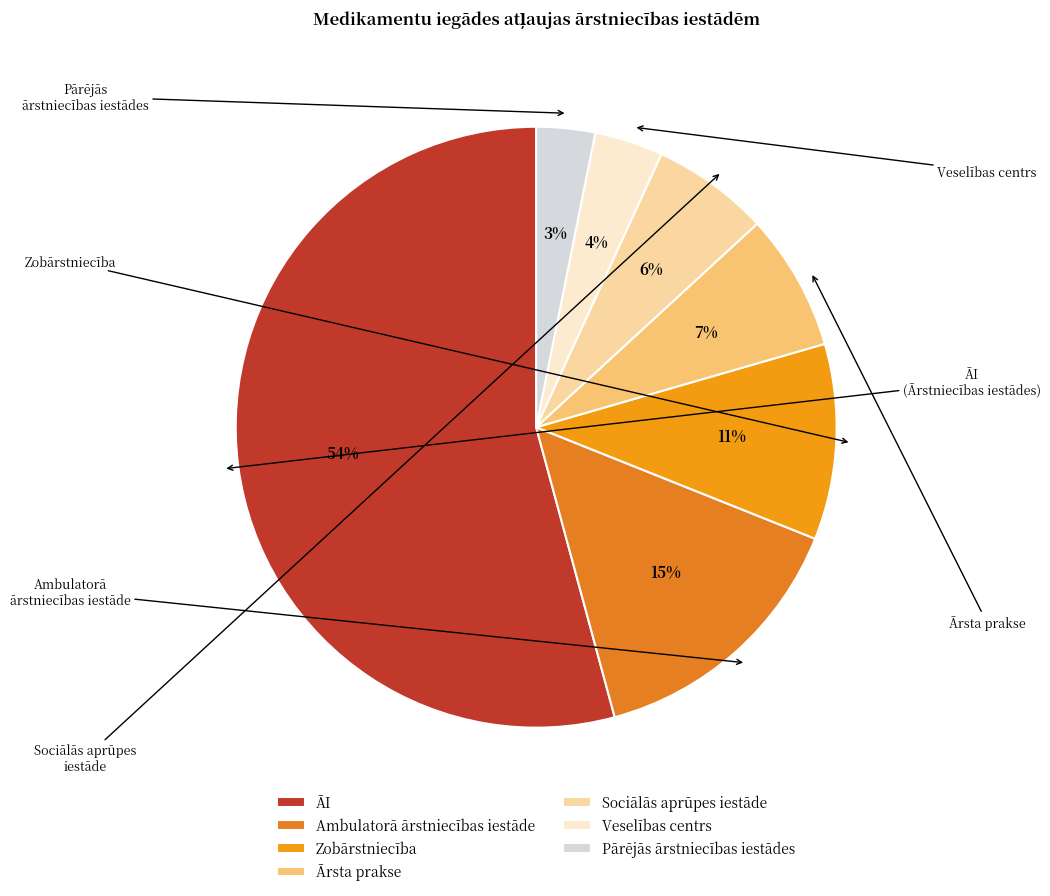

Is there any slice that represents more than half of the pie?

Yes